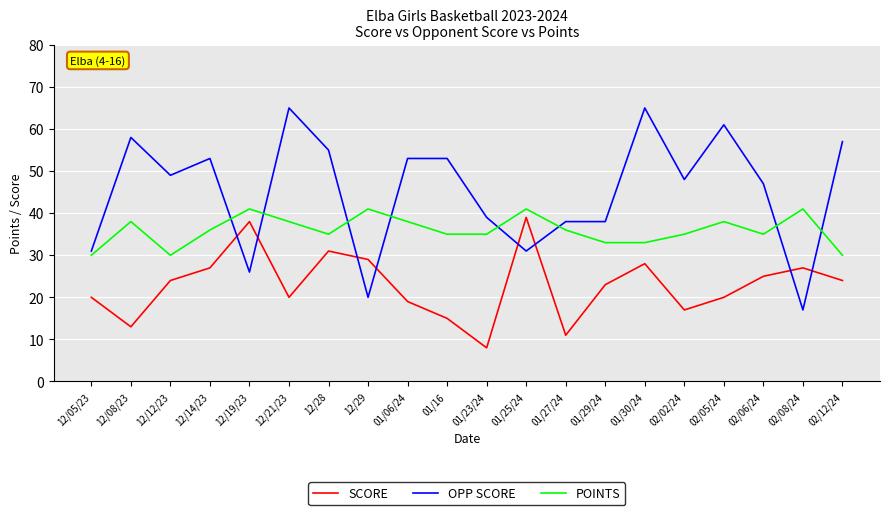

True or false: OPP SCORE and POINTS intersect in this chart.

True